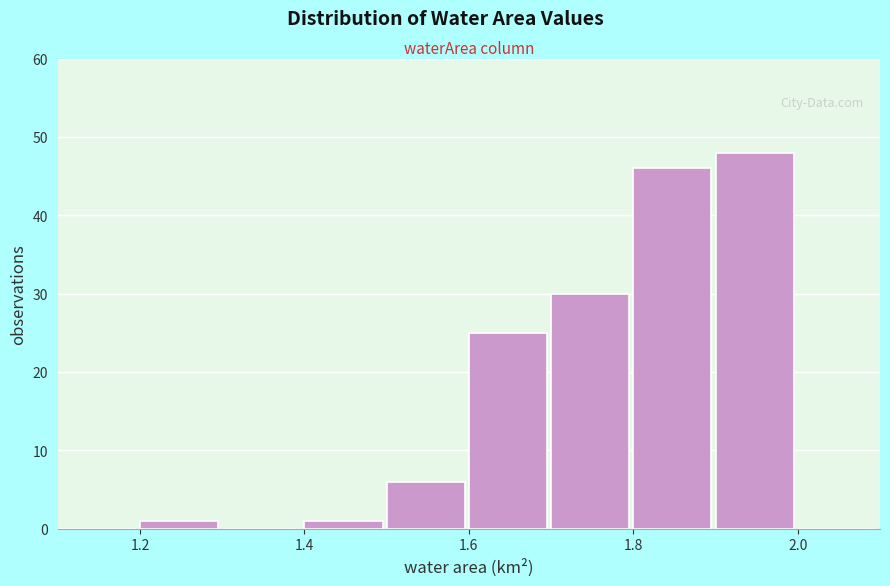

Reading left to right, list every bar in this chart as the range it spans on the x-axis followed by its height. The values are not printed on the chart, so give them approximately, as read against the axis.

1.1 to 1.2: 0
1.2 to 1.3: 1
1.3 to 1.4: 0
1.4 to 1.5: 1
1.5 to 1.6: 6
1.6 to 1.7: 25
1.7 to 1.8: 30
1.8 to 1.9: 46
1.9 to 2.0: 48
2.0 to 2.1: 0